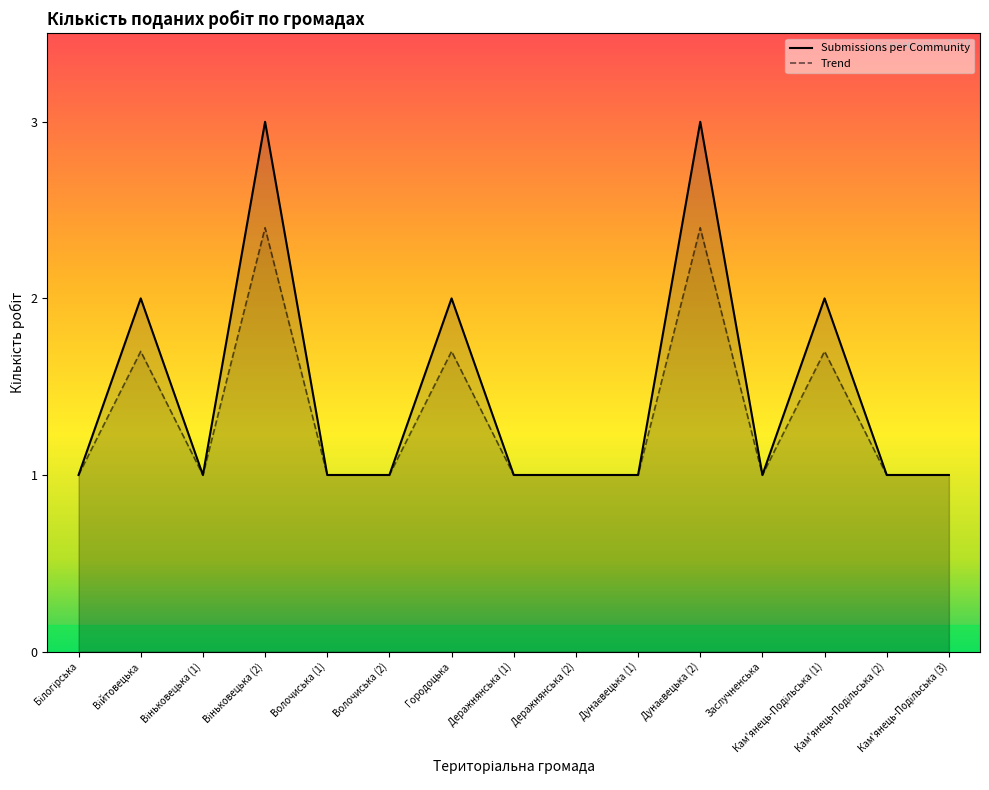

What is the highest value of the Trend series?

2.4